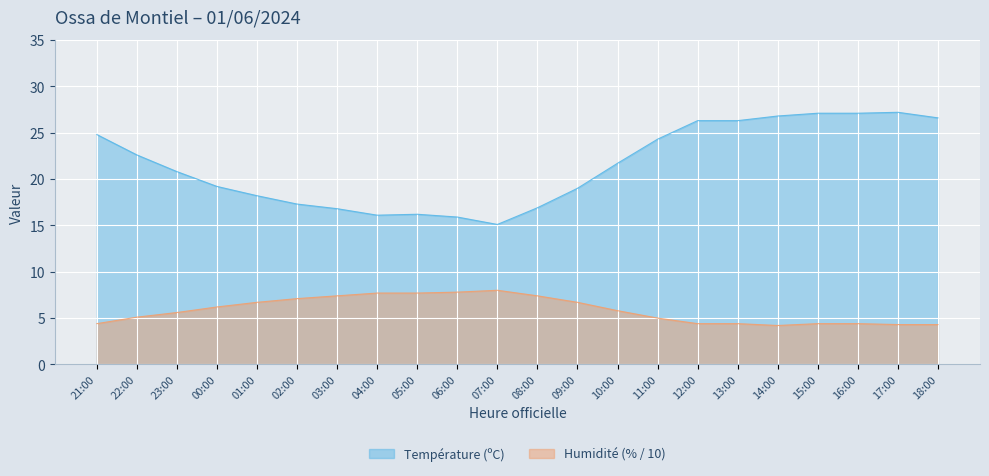

Reading left to right, list all the values displayed in this chart.

Température (ºC): 24.8	22.6	20.8	19.2	18.2	17.3	16.8	16.1	16.2	15.9	15.1	16.9	19.0	21.7	24.3	26.3	26.3	26.8	27.1	27.1	27.2	26.6
Humidité (%): 4.4	5.1	5.6	6.2	6.7	7.1	7.4	7.7	7.7	7.8	8.0	7.4	6.7	5.8	5.0	4.4	4.4	4.2	4.4	4.4	4.3	4.3